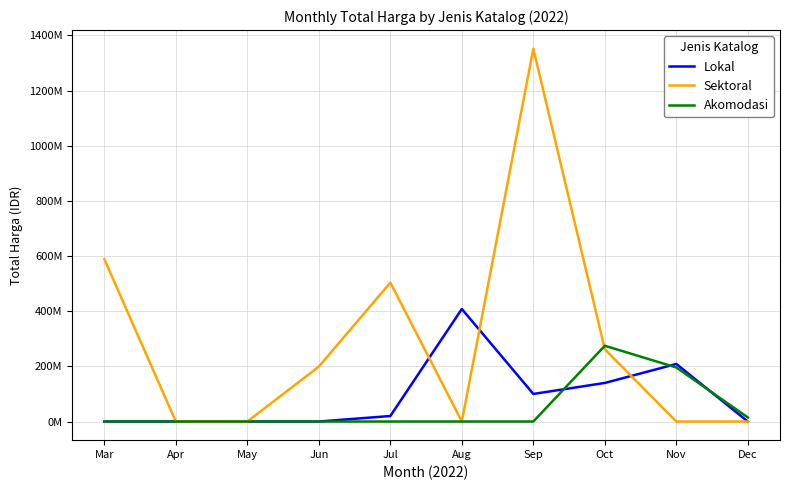

What is the sum of all Lokal values?

876596000